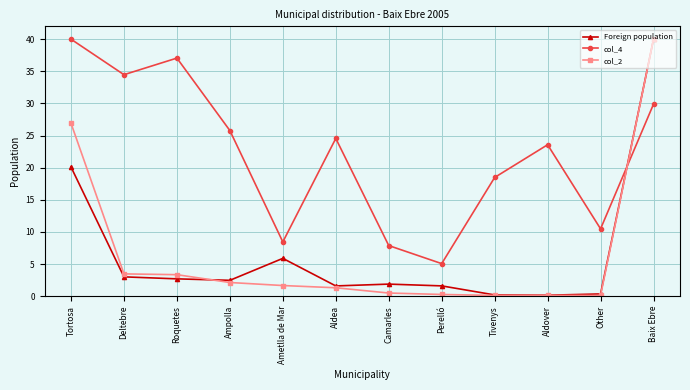

What is the value of the Foreign population point at the 1st from the left?

20.1